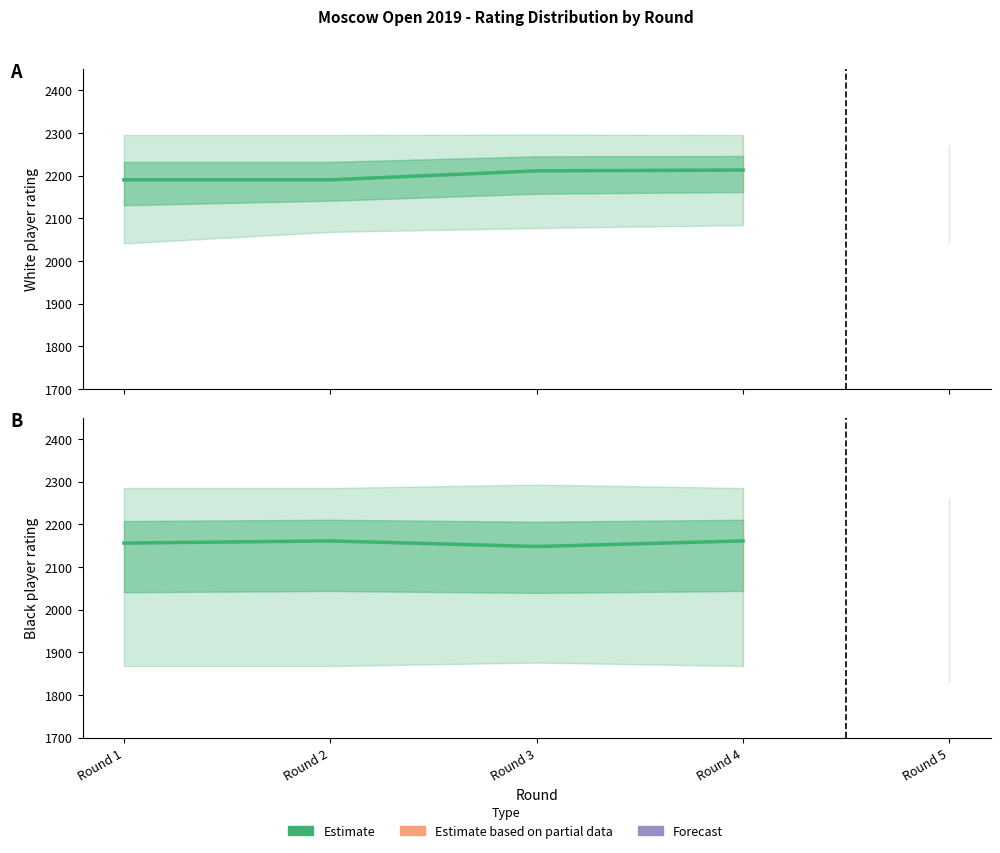

How many values in the Estimate (Black) series are below 2161?

2